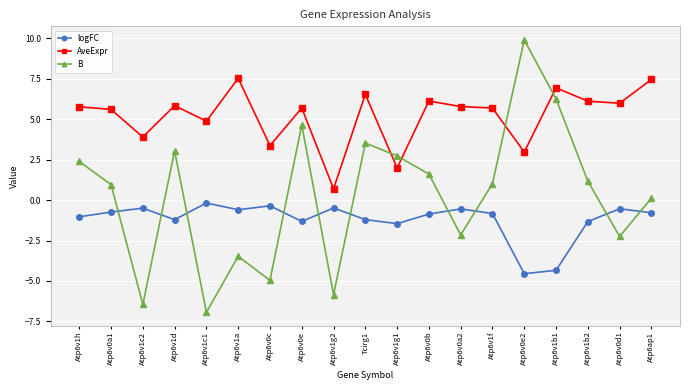

What is the value of the AveExpr point at the 13th from the left?

5.8